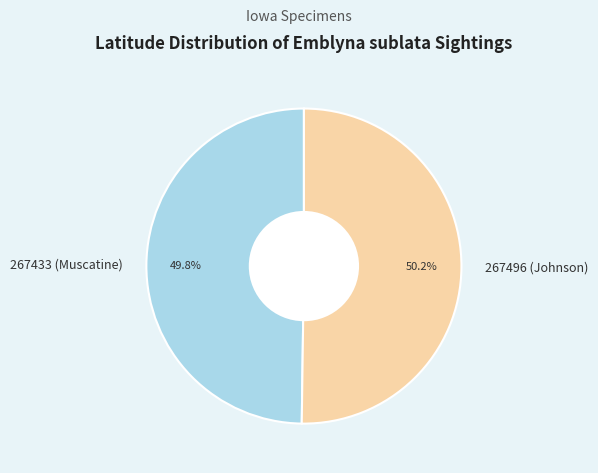

Count the number of slices in the pie.

2